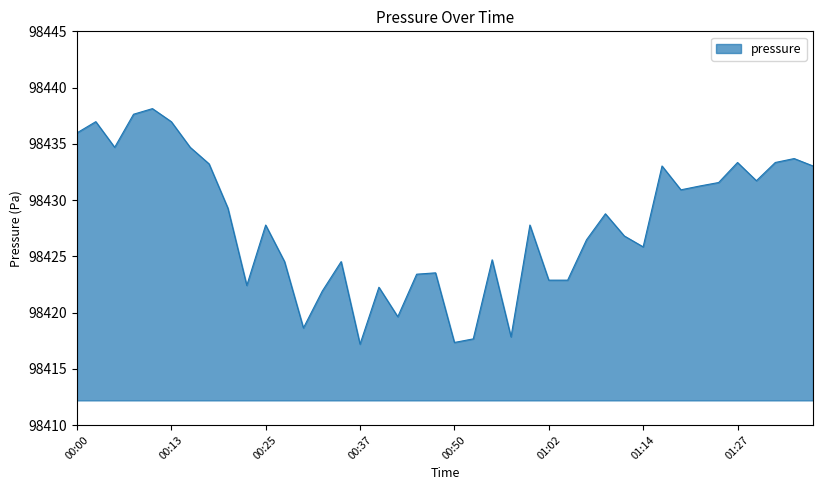

What is the difference between the maximum and minimum values?

20.9